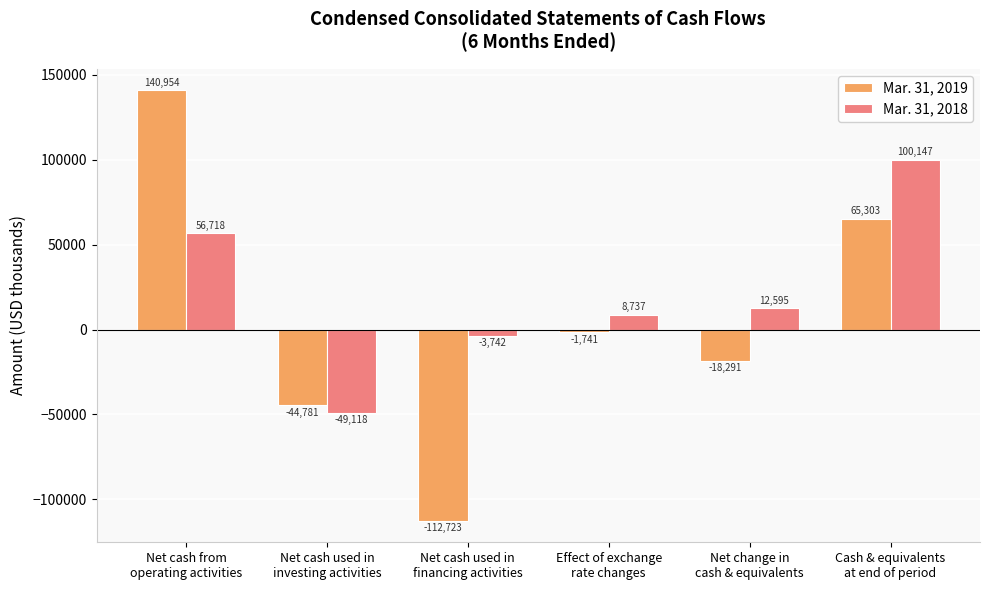

At Net change in
cash & equivalents, list the series in order from smallest to largest.

Mar. 31, 2019, Mar. 31, 2018